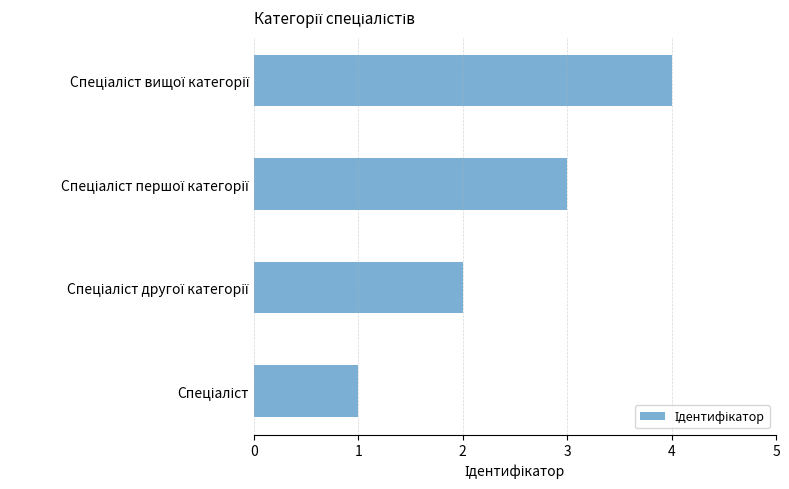

What is the minimum value shown in the chart?

1